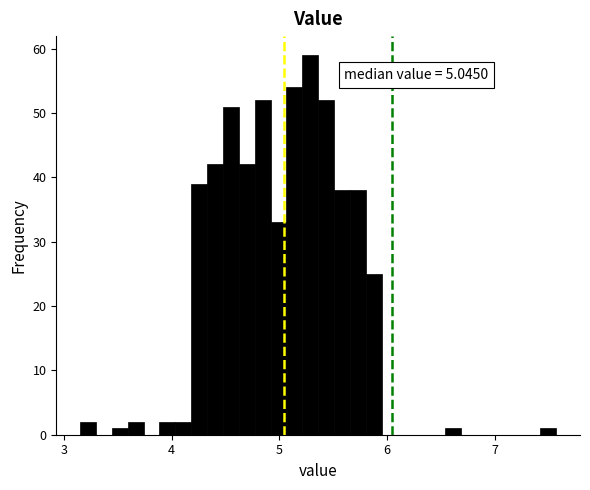

Read against the x-axis, roughly where is the centre of the tallest bar?

5.3